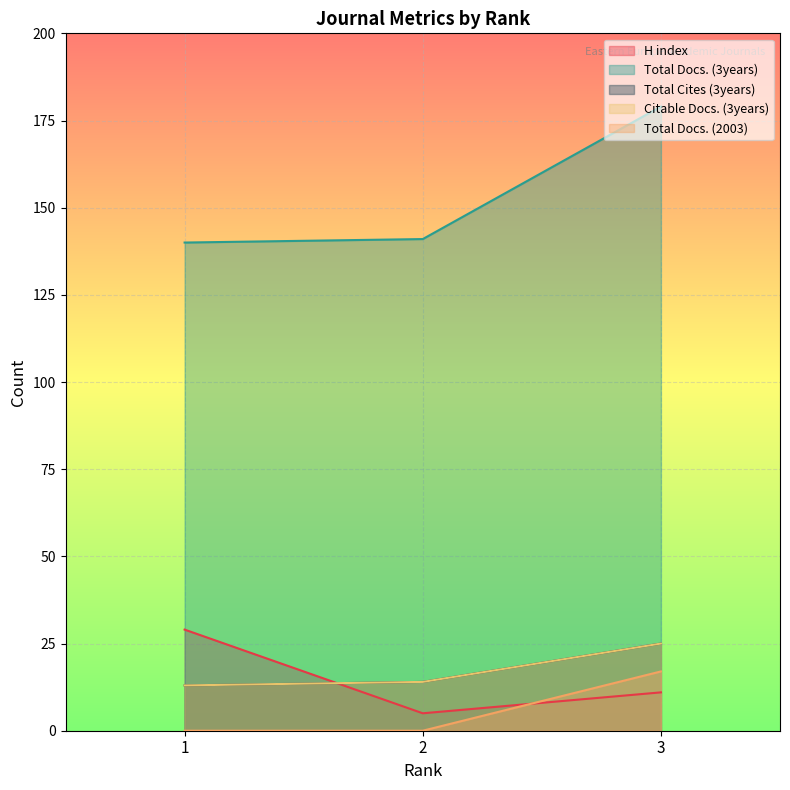

Is it true that Total Docs. (3years) equals 140 at 1?

True